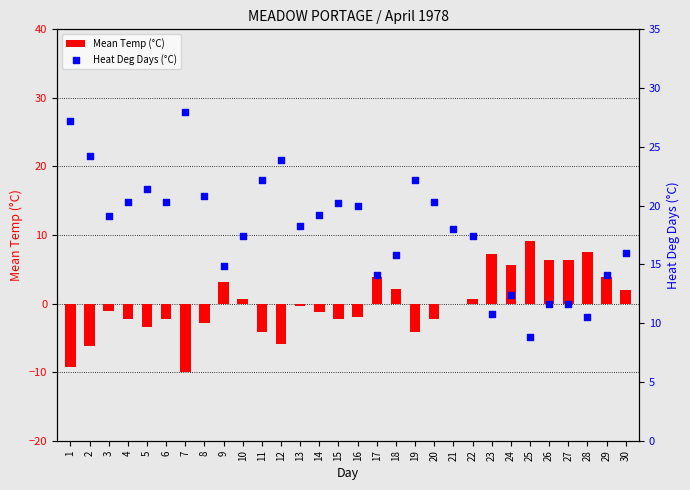

At how many categories does at least one series exceed 5?

30